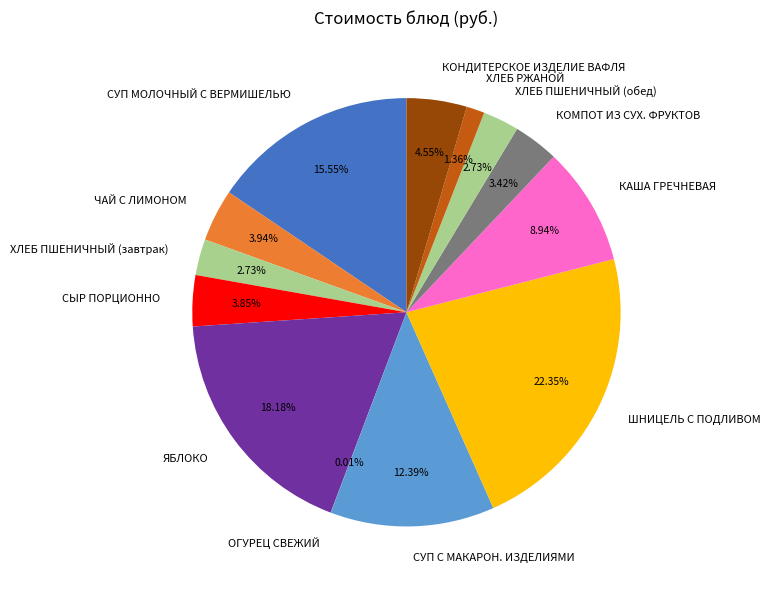

Is there any slice that represents more than half of the pie?

No